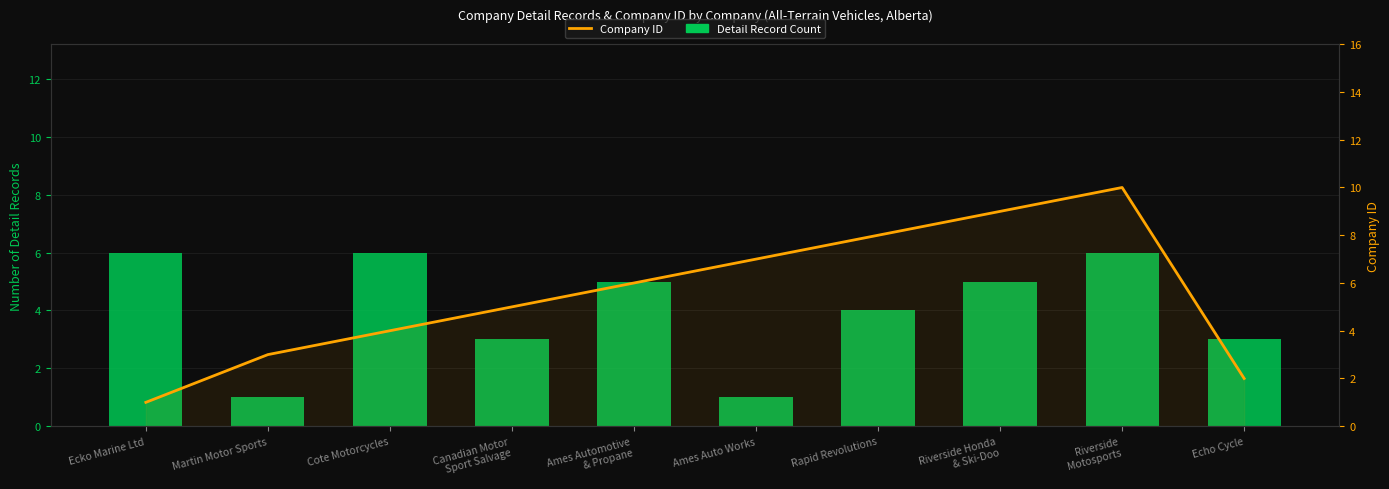

How many data points in Company ID are above 6?

4